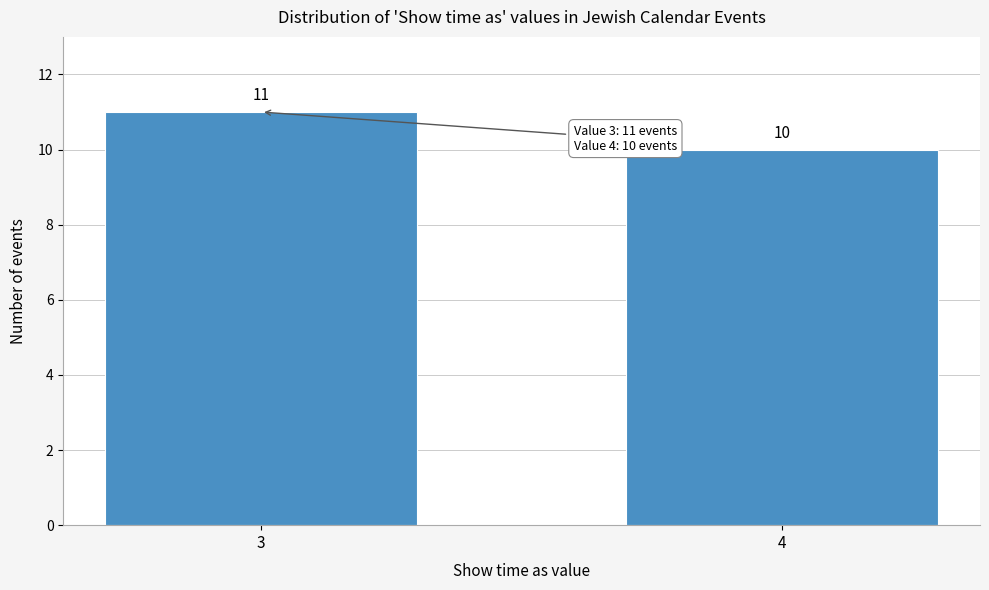

Reading right to left, what are all the values shown in this chart?

4=10	3=11